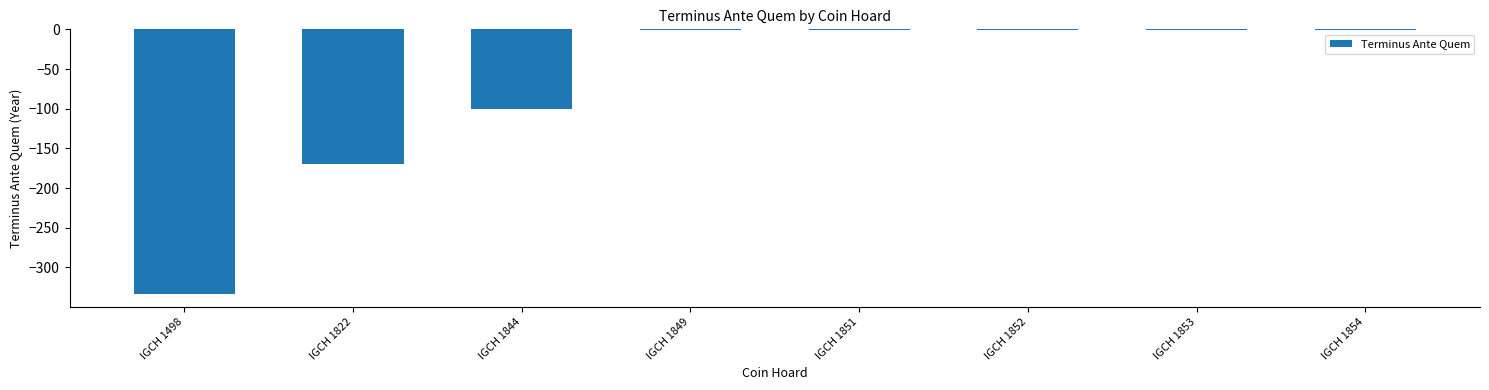

Count the number of categories in the chart.

8